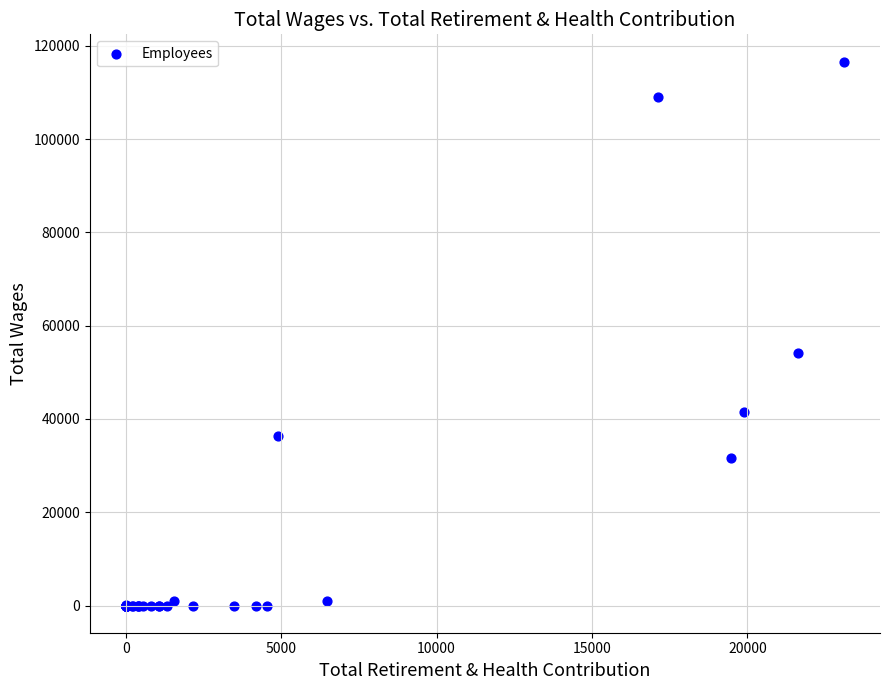

What Y value in the scatter plot is closest to 58322?

54206